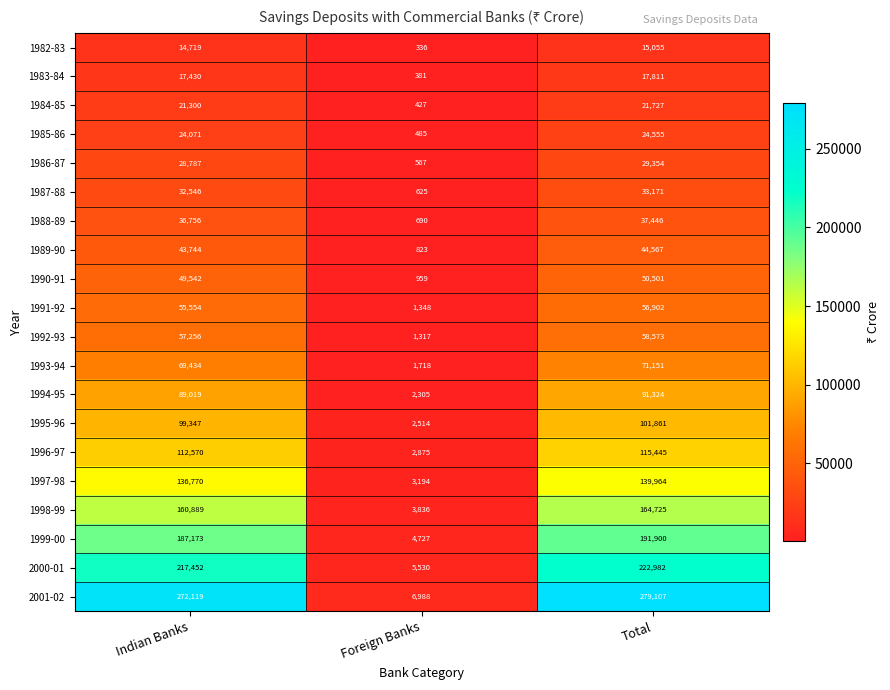

Which series has the largest total across all categories?

2001-02